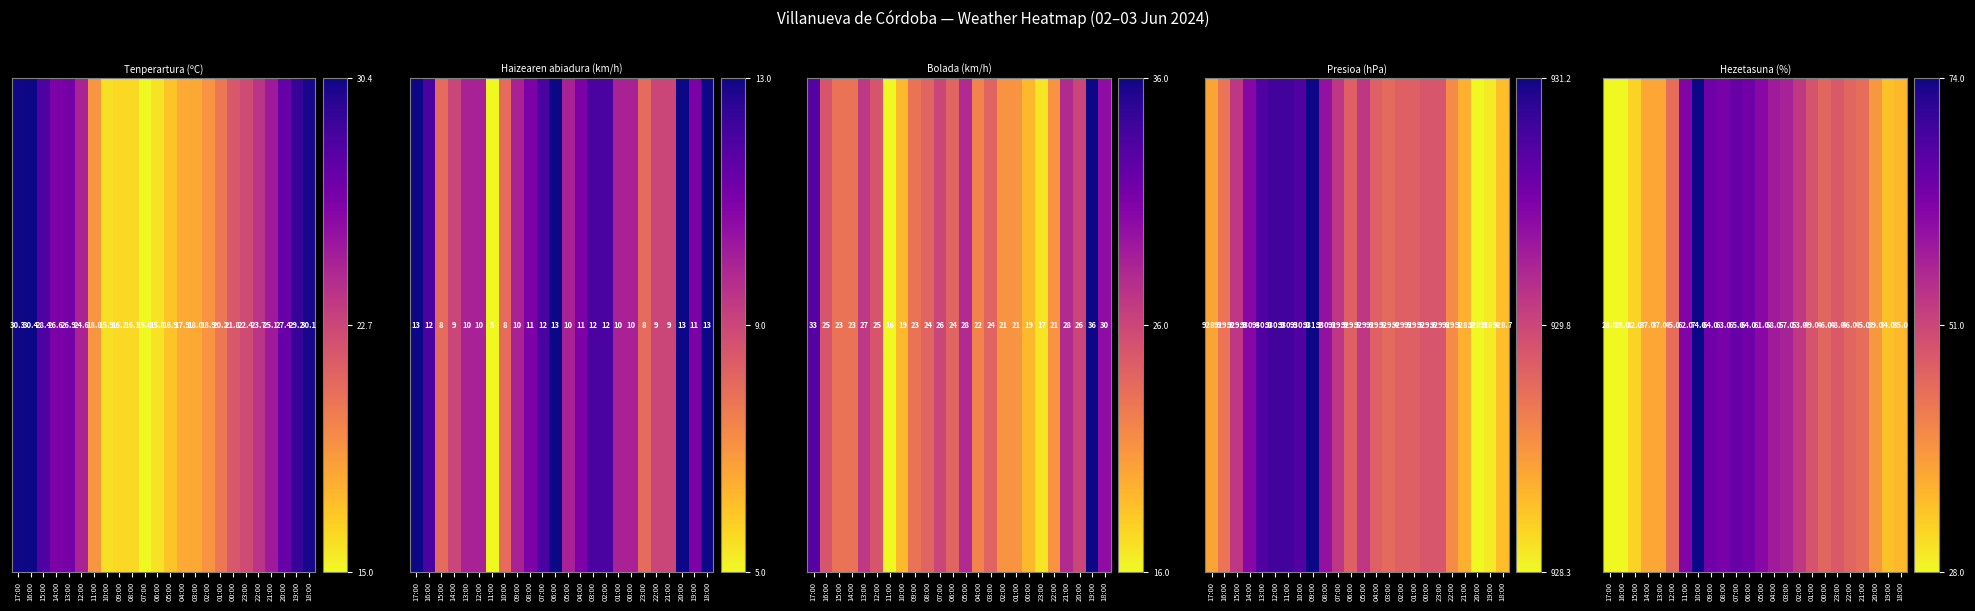

What is the difference between the second highest and minimum values?

0.8